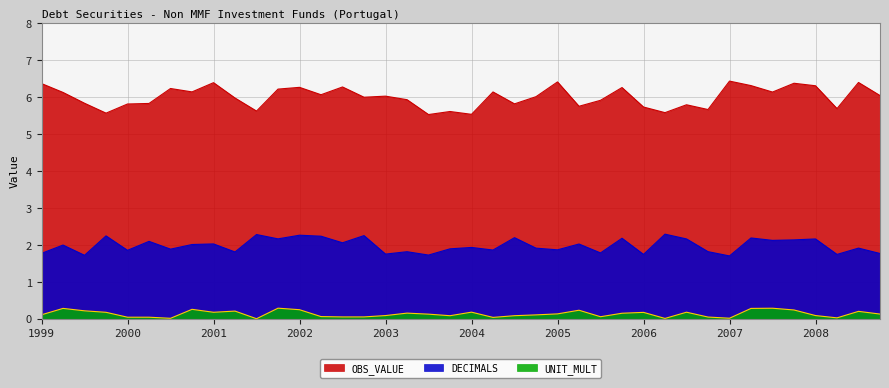

At how many categories does at least one series exceed 2?

40